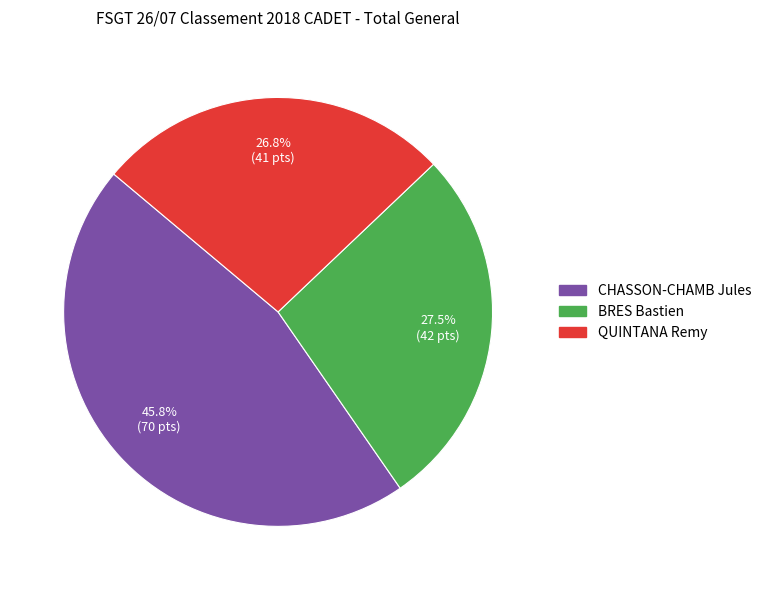

Does any single category account for the majority?

No